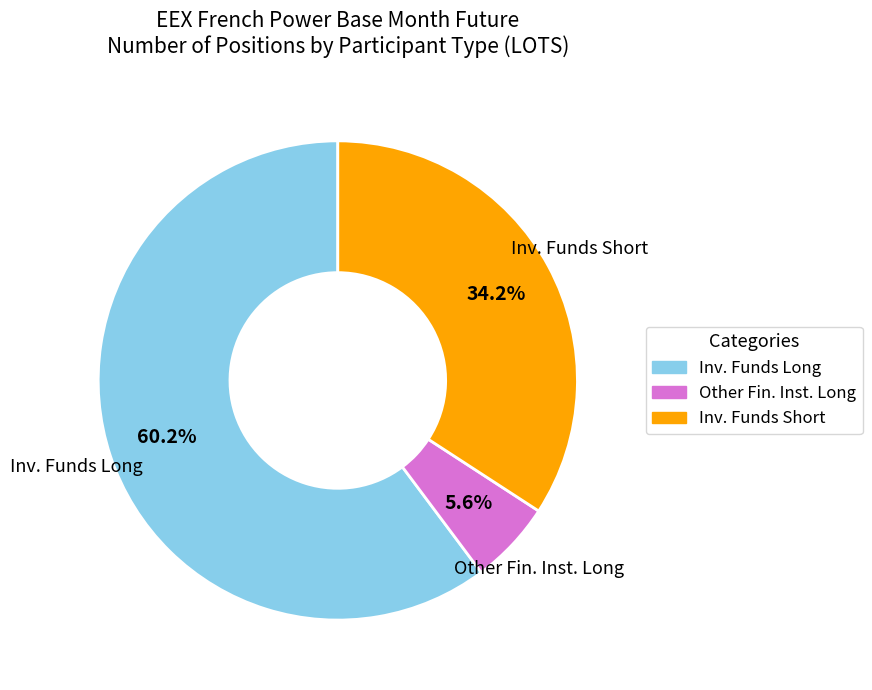

Does any single category account for the majority?

Yes